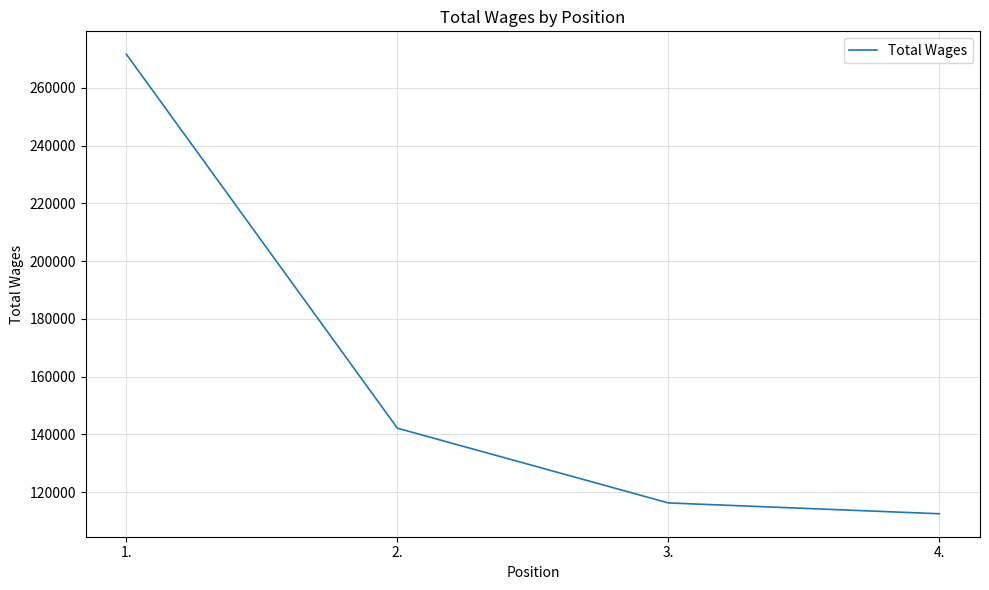

The chart shows a value of 47710 at 3.. True or false?

False